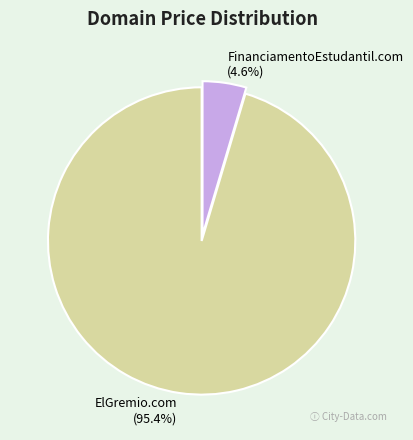

Is it true that FinanciamentoEstudantil.com is 5% of the pie?

True